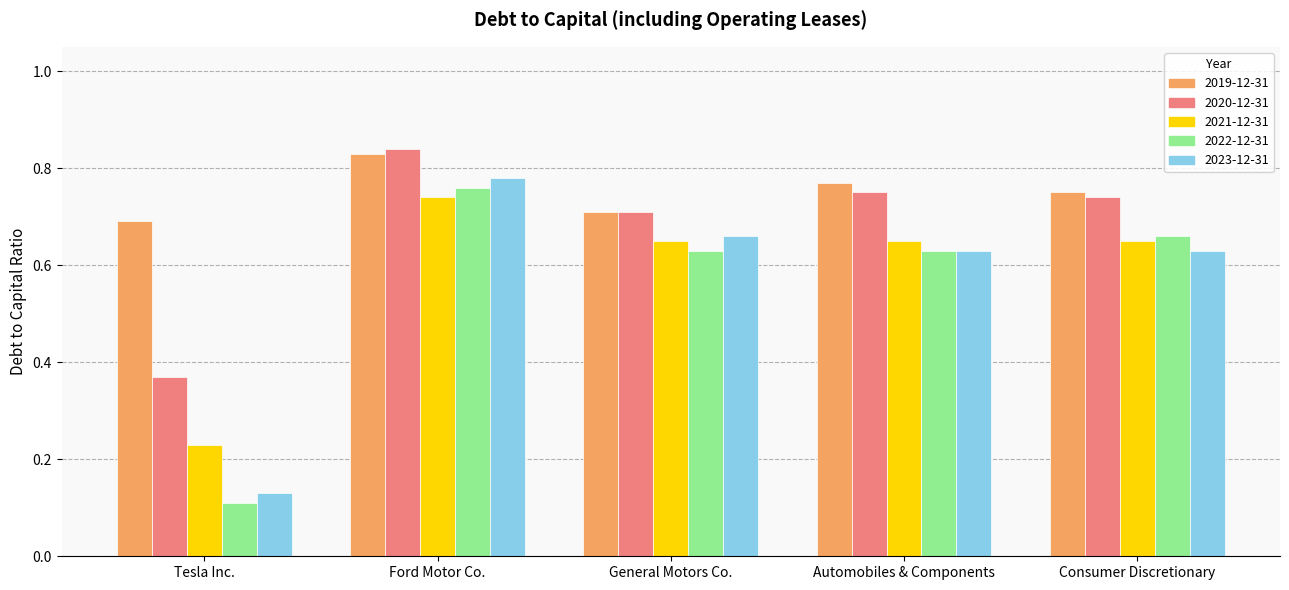

List the series in order of their peak value, highest first.

2020-12-31, 2019-12-31, 2023-12-31, 2022-12-31, 2021-12-31